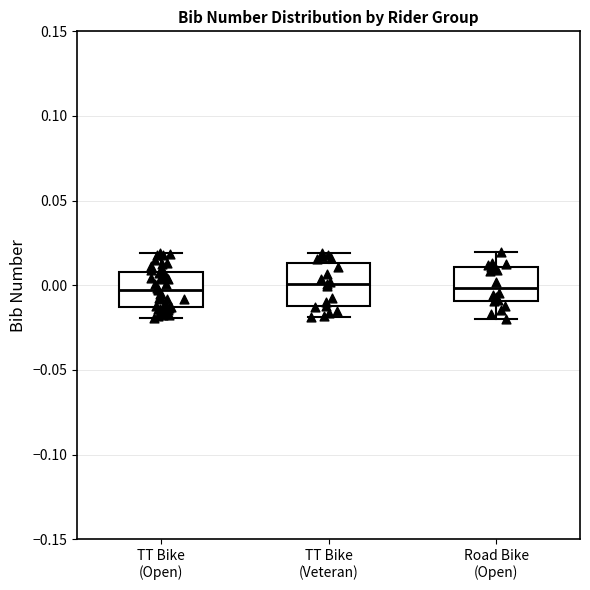

Reading left to right, read every box against the y-axis: the position of its median line, the range the box covers, and the ends of its whiskers. The values are not printed on the chart, so give them approximately, as read against the axis.

TT Bike (Open): median -0.005, box -0.015 to 0.010, whiskers -0.020 to 0.020
TT Bike (Veteran): median 0.000, box -0.010 to 0.015, whiskers -0.020 to 0.020
Road Bike (Open): median 0.000, box -0.010 to 0.010, whiskers -0.020 to 0.020